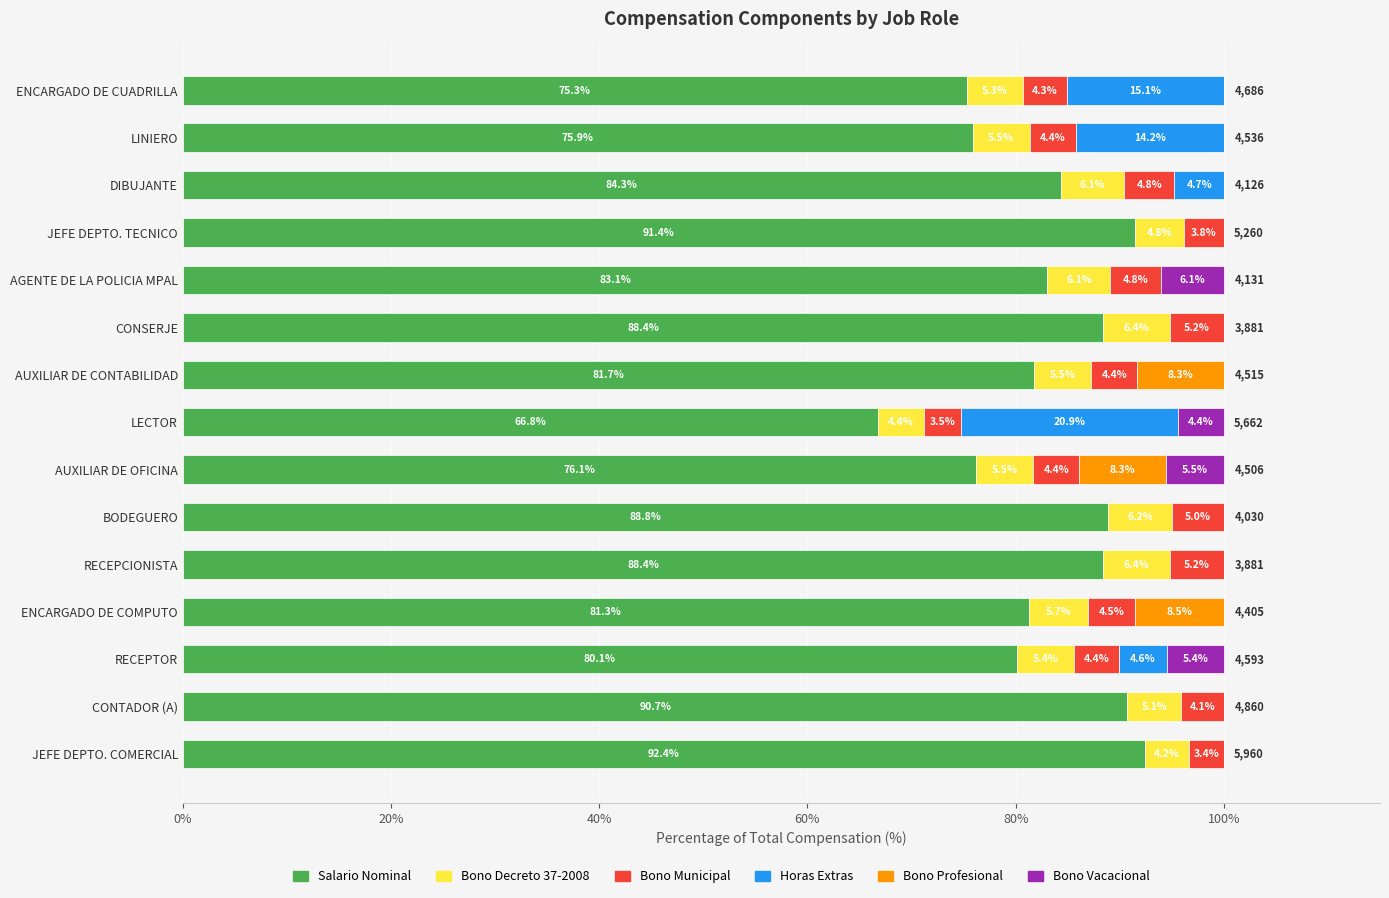

What is the total value across all series at LINIERO?

100.0